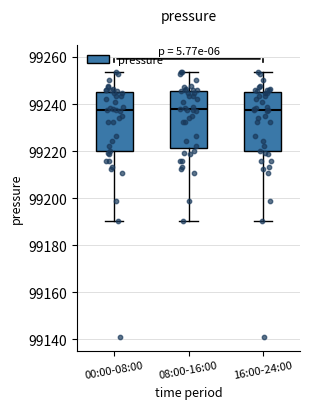

Reading left to right, transcribe this box plot: for each box, give where its median line is, the range the box spans, and where its two whiskers end, as read against the y-axis. The values are not printed on the chart, so give them approximately, as read against the axis.

00:00-08:00: median 99238, box 99220 to 99244, whiskers 99190 to 99254
08:00-16:00: median 99238, box 99222 to 99246, whiskers 99190 to 99254
16:00-24:00: median 99238, box 99220 to 99244, whiskers 99190 to 99254